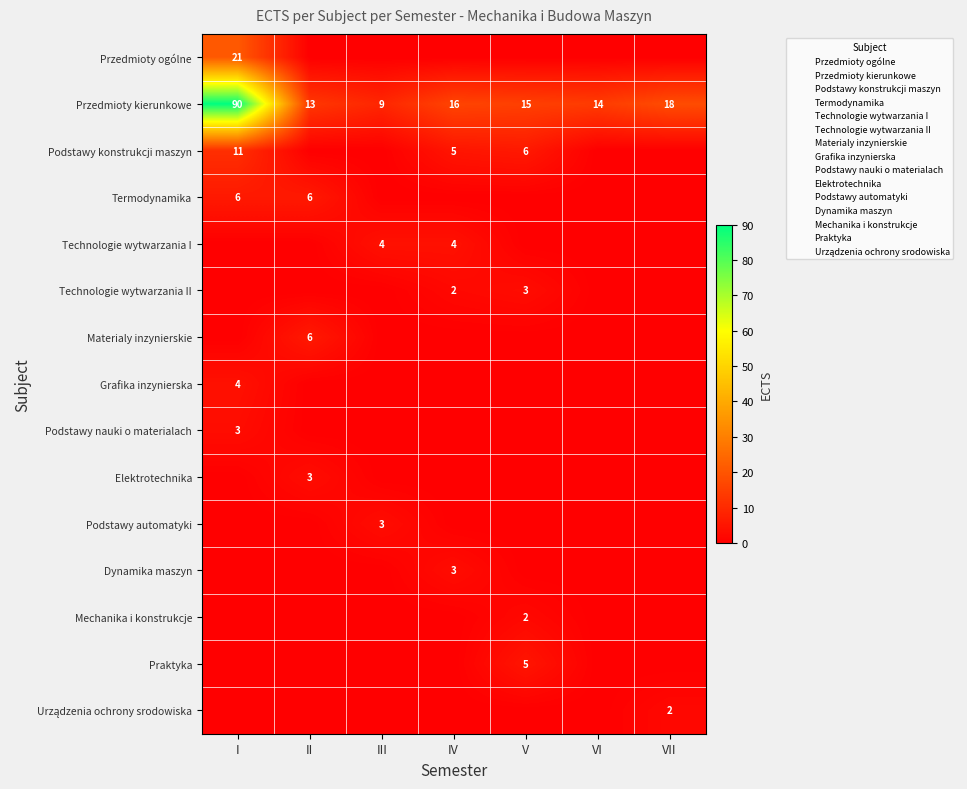

At how many categories does at least one series exceed 33?

1